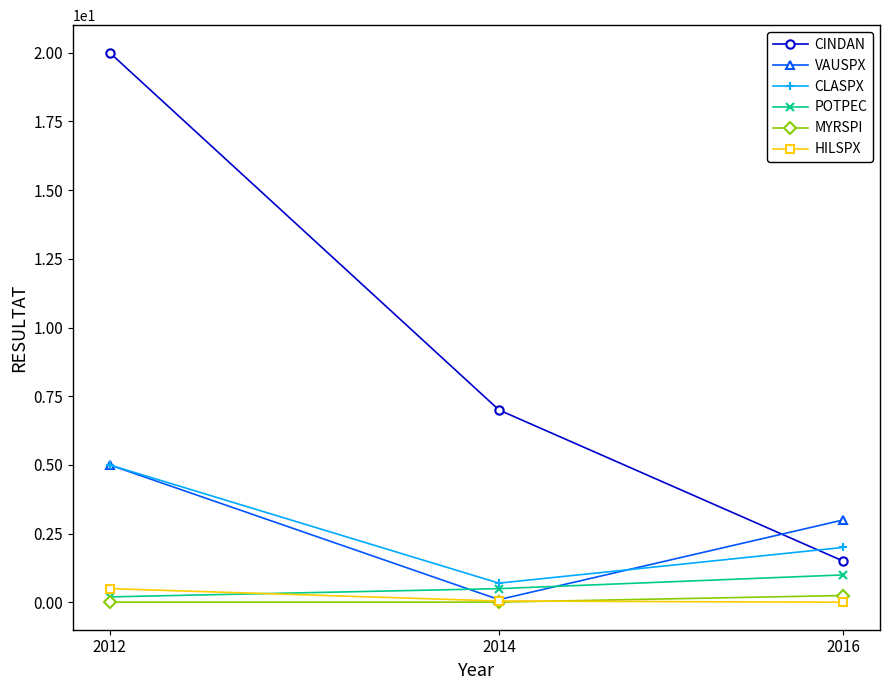

What is the value of the CLASPX point at the 2nd from the left?

0.7